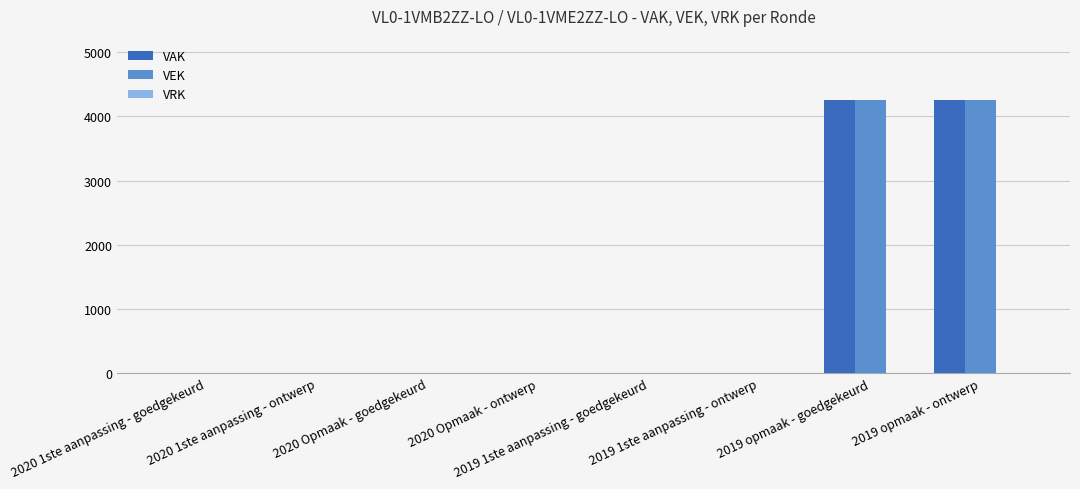

Count the VAK values in the range 0 to 4258.

8